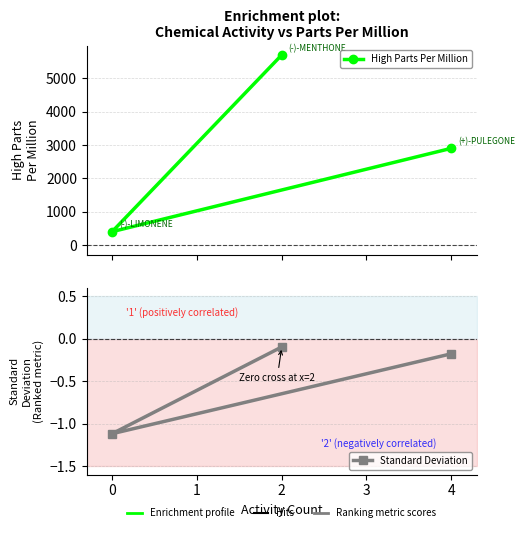

What is the value of the Standard Deviation point at the 1st from the left?

-1.1